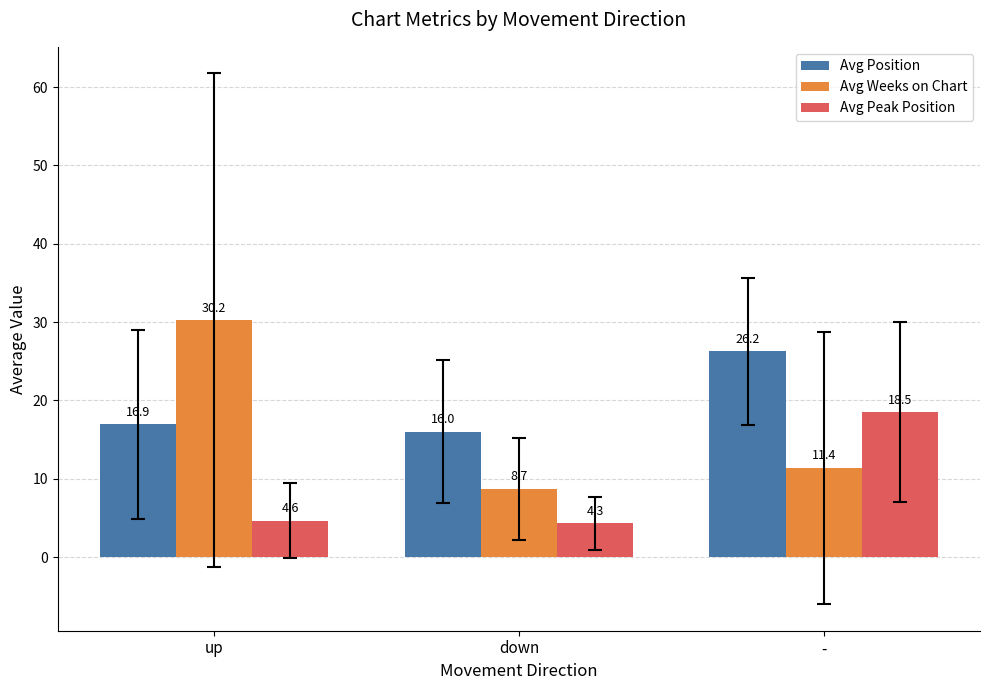

Which label corresponds to the largest value in the chart?

up